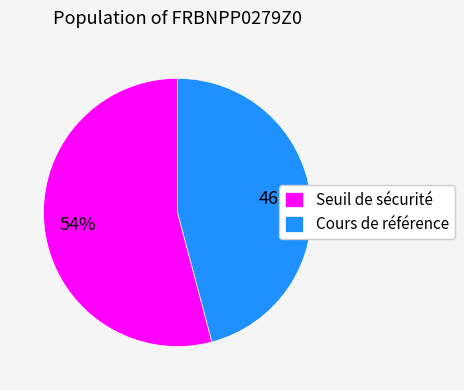

What percentage is the Cours de référence slice, to the nearest percent?

46%